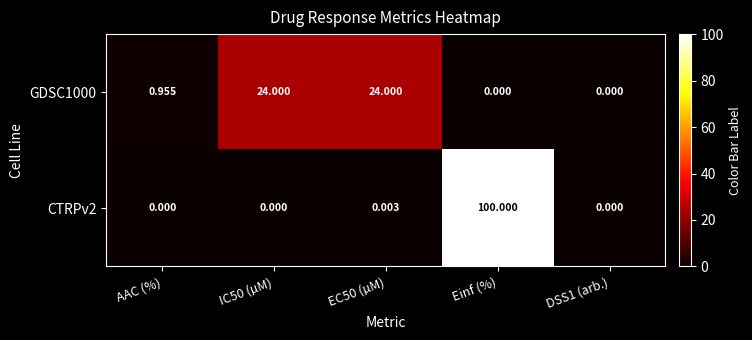

Is the value of CTRPv2 at AAC (%) greater than the value of GDSC1000 at AAC (%)?

No